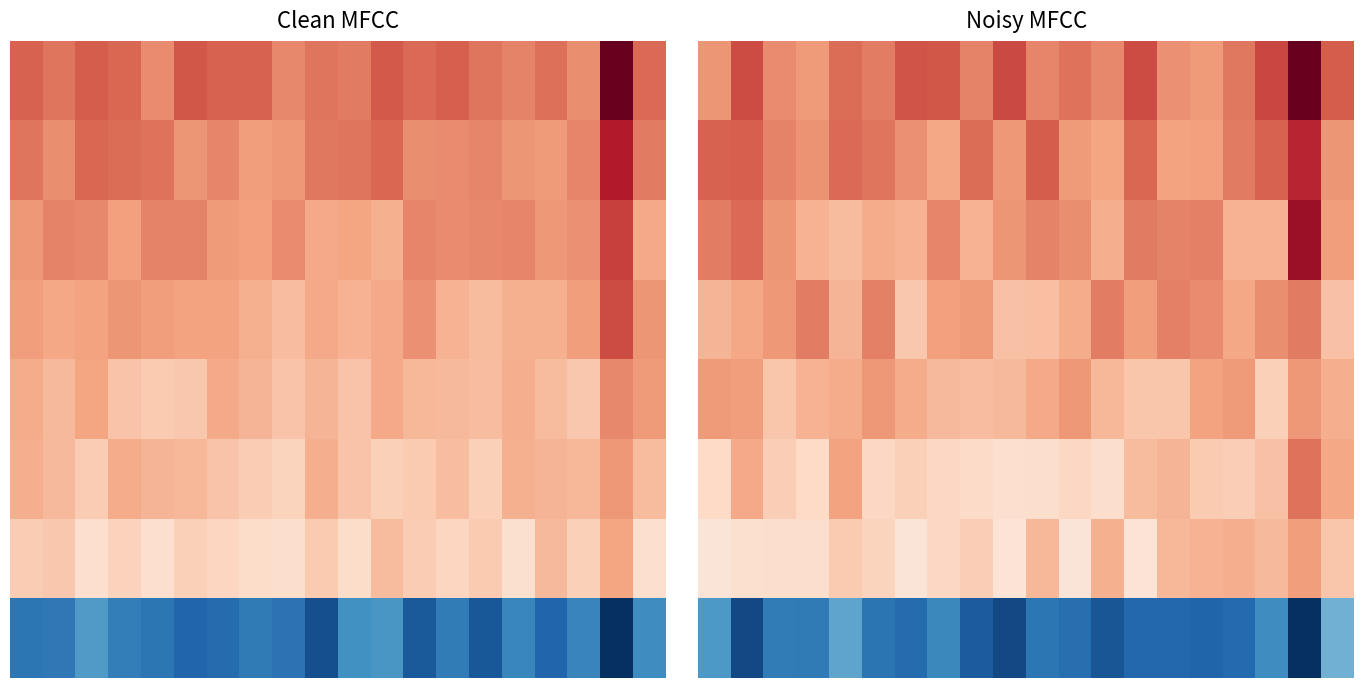

Is the value of row_3 at 14 greater than the value of row_0 at 12?

Yes